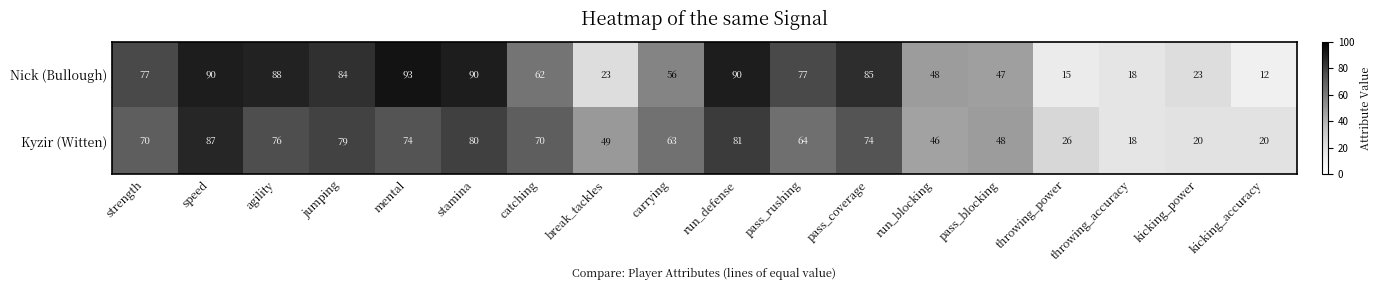

Is it true that Nick (Bullough) equals 90 at speed?

True